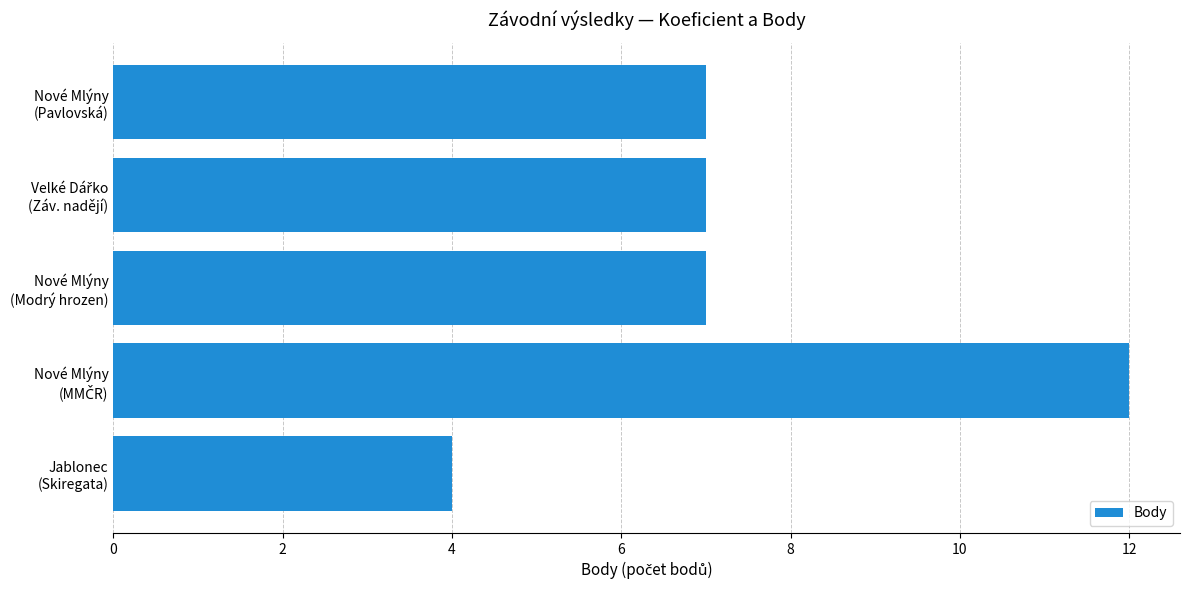

What is the greatest value displayed?

12